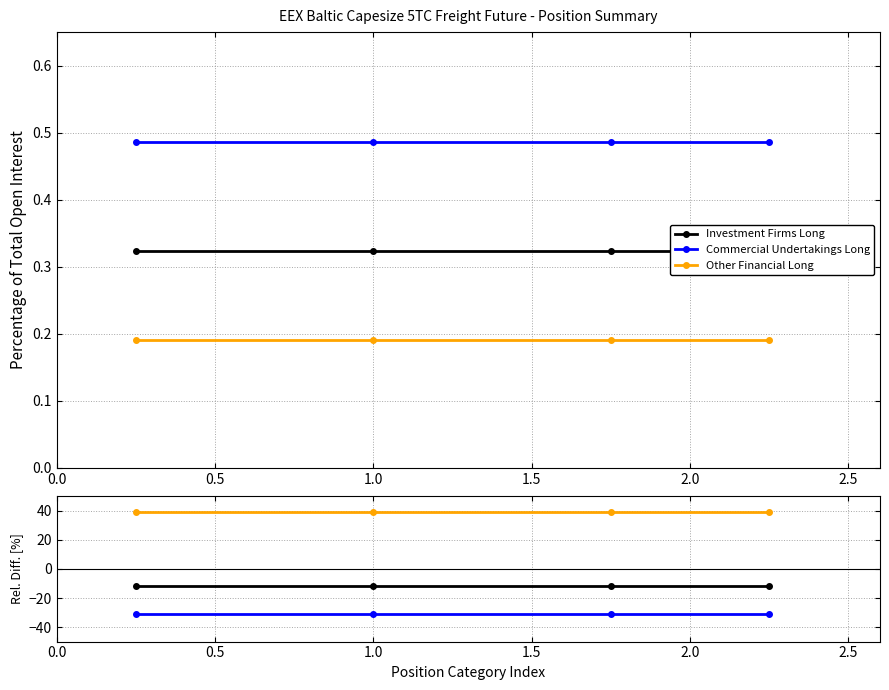

What is the difference between the highest and lowest values at 1.0?

69.9